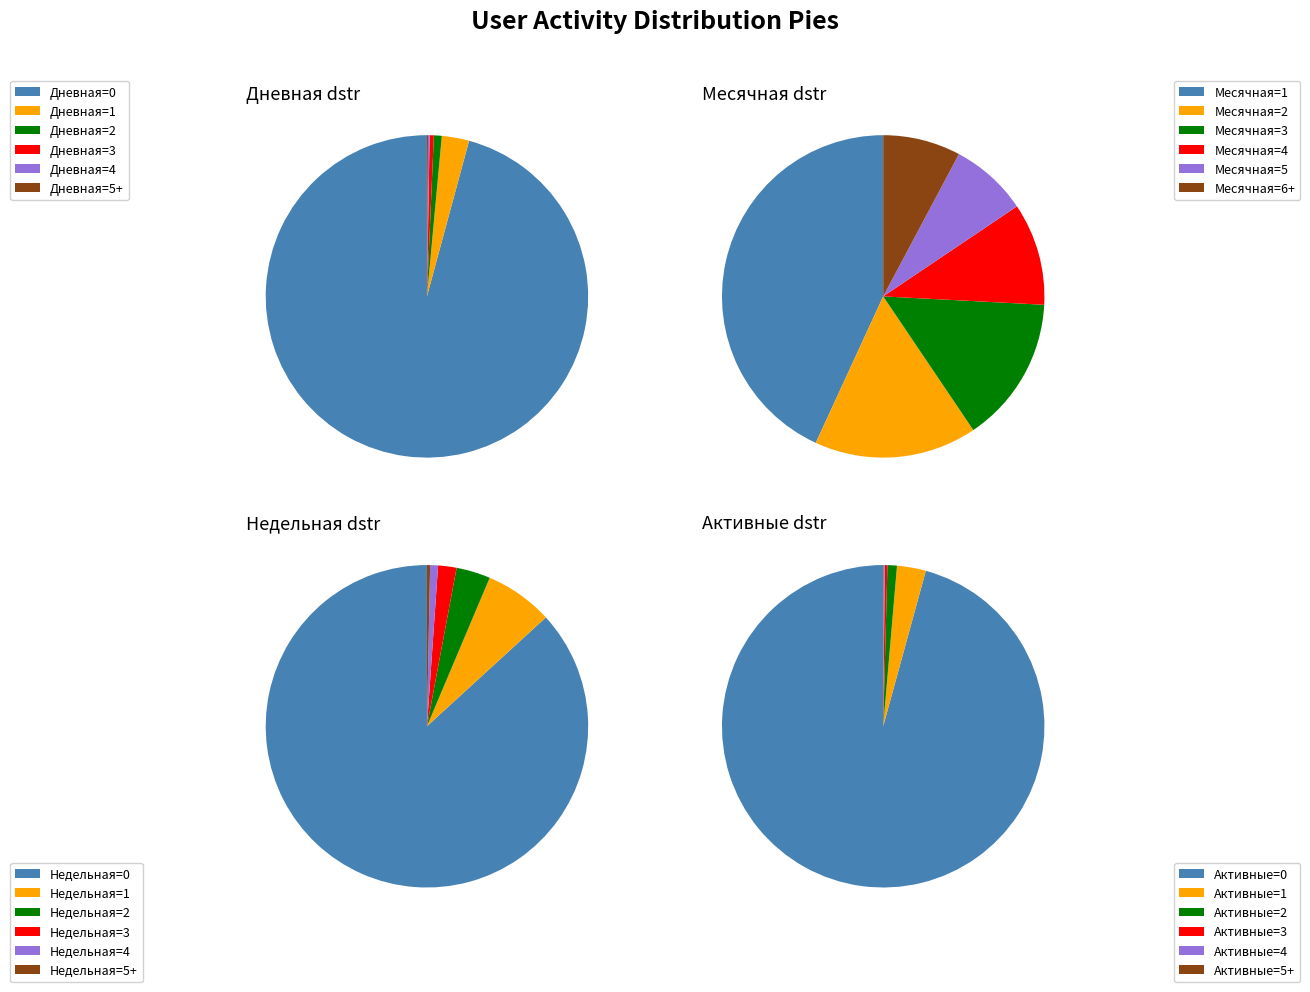

How many segments does this pie chart have?

6